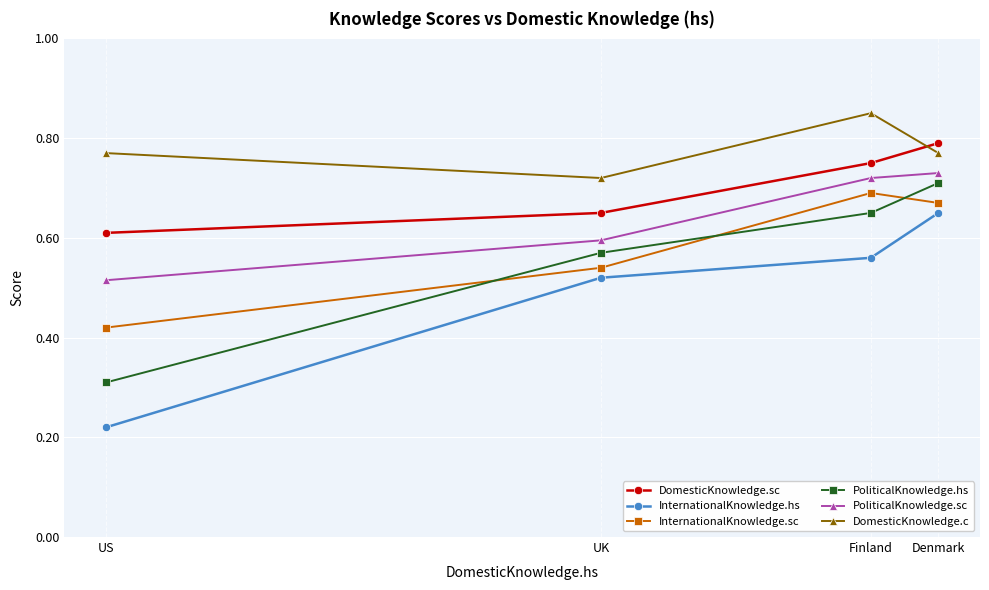

Reading left to right, what are all the values shown in this chart?

DomesticKnowledge.sc: Denmark=0.8	Finland=0.8	UK=0.7	US=0.6
InternationalKnowledge.hs: Denmark=0.7	Finland=0.6	UK=0.5	US=0.2
InternationalKnowledge.sc: Denmark=0.7	Finland=0.7	UK=0.5	US=0.4
PoliticalKnowledge.hs: Denmark=0.7	Finland=0.7	UK=0.6	US=0.3
PoliticalKnowledge.sc: Denmark=0.7	Finland=0.7	UK=0.6	US=0.5
DomesticKnowledge.c: Denmark=0.8	Finland=0.8	UK=0.7	US=0.8